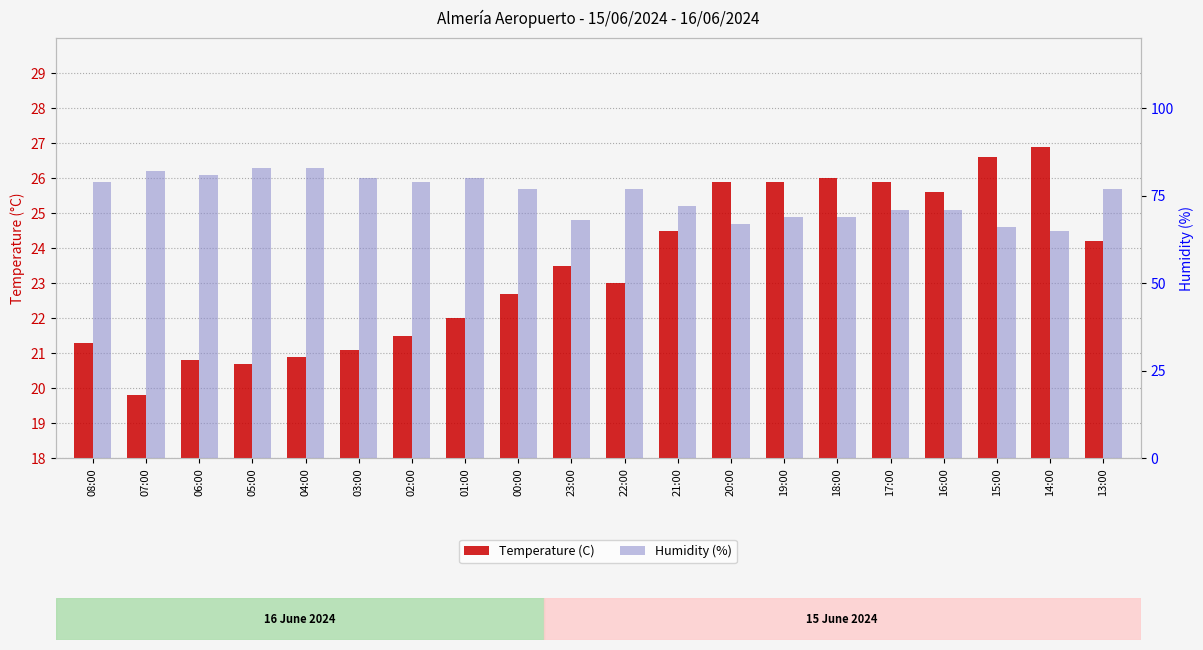

What is the spread (max minus min) of values at 04:00?

62.1